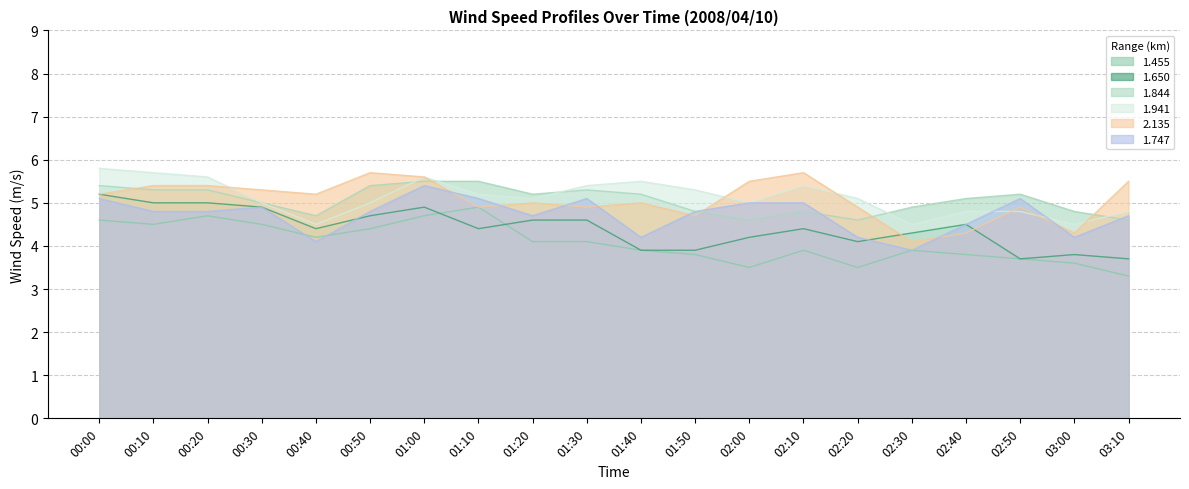

What is the sum of the 1.650 values at 02:20 and 00:30?

9.0